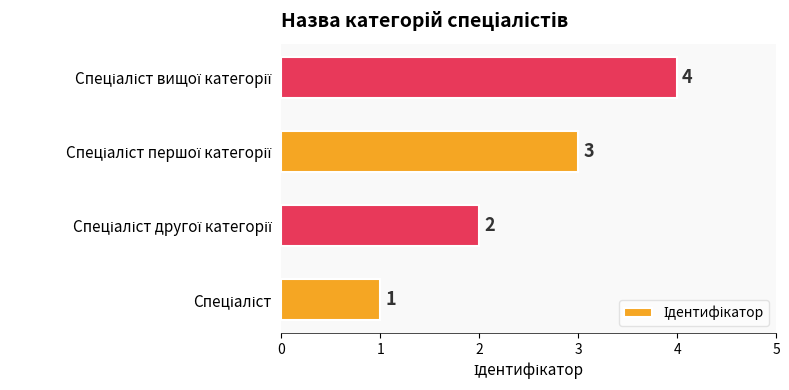

What is the difference between the maximum and minimum values?

3